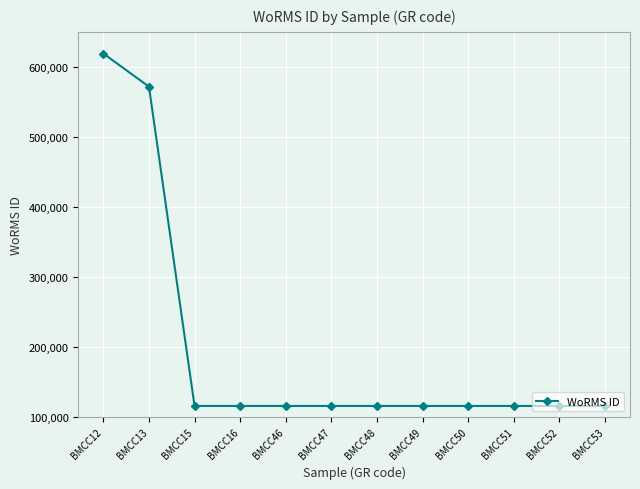

What value does the data have at BMCC49?

115090